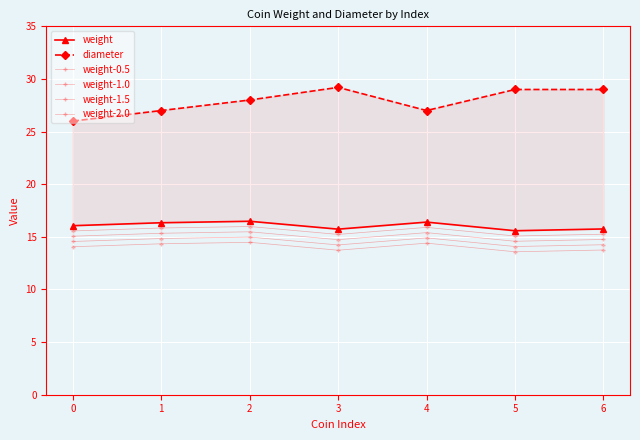

What is the maximum value for weight-2.0?

14.5